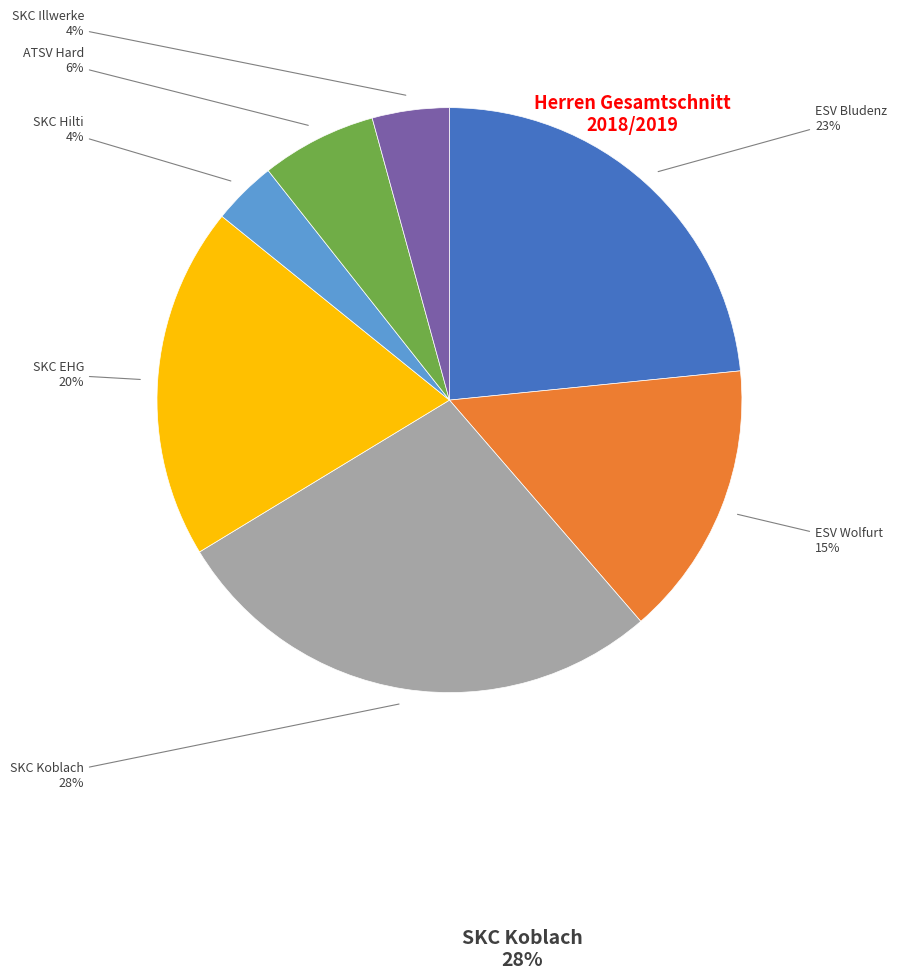

To the nearest percent, what is the difference between the largest and smallest slice percentages?

24%